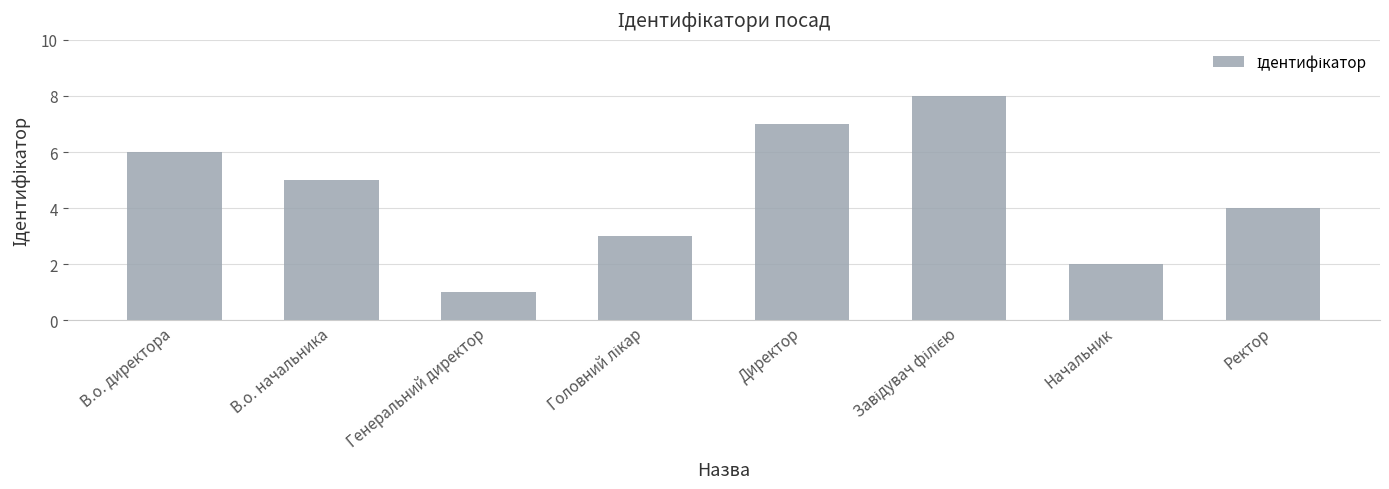

Reading left to right, what are all the values shown in this chart?

6	5	1	3	7	8	2	4